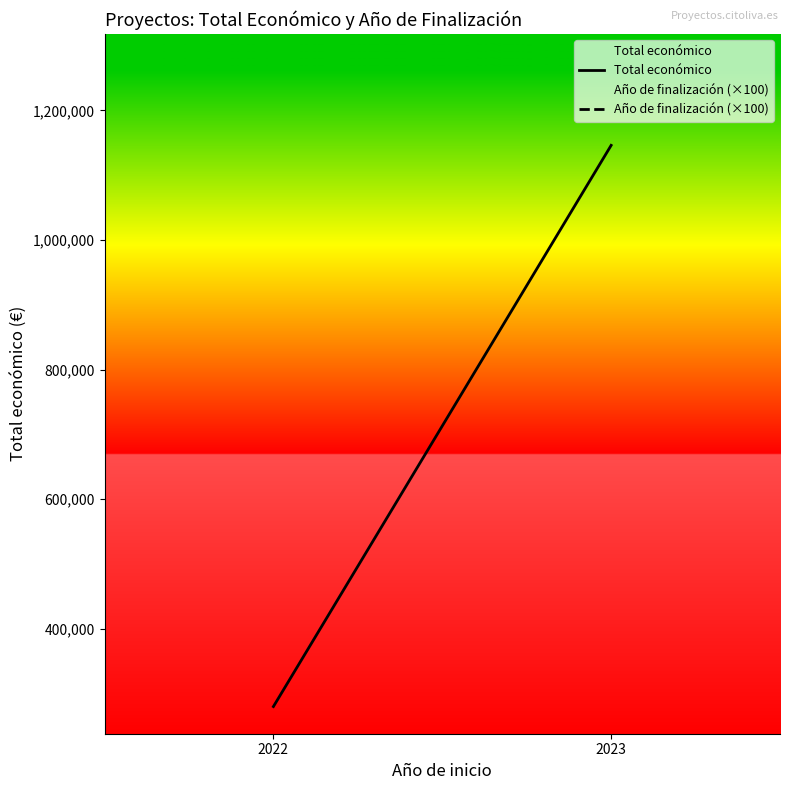

What is the sum of all Total económico values?

1425797